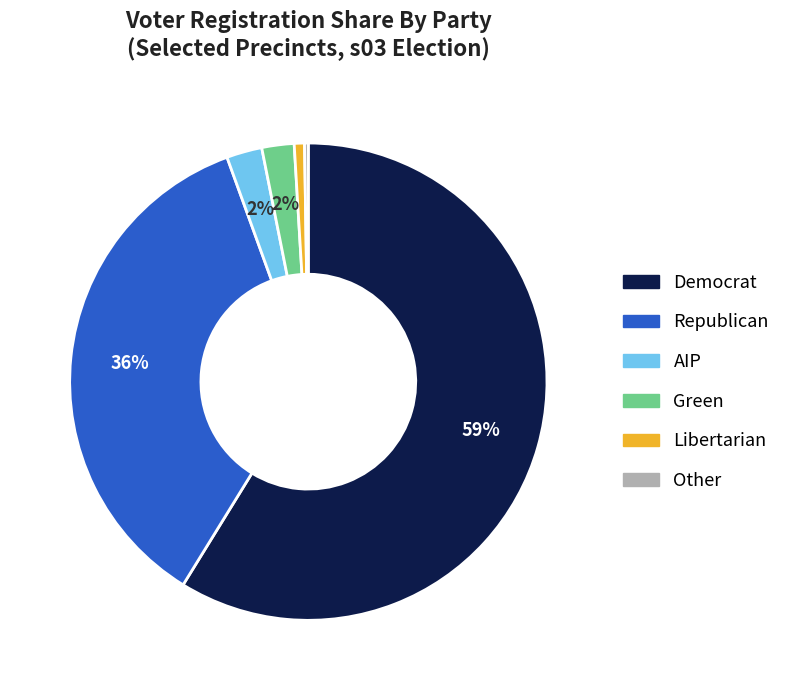

Is there any slice that represents more than half of the pie?

Yes